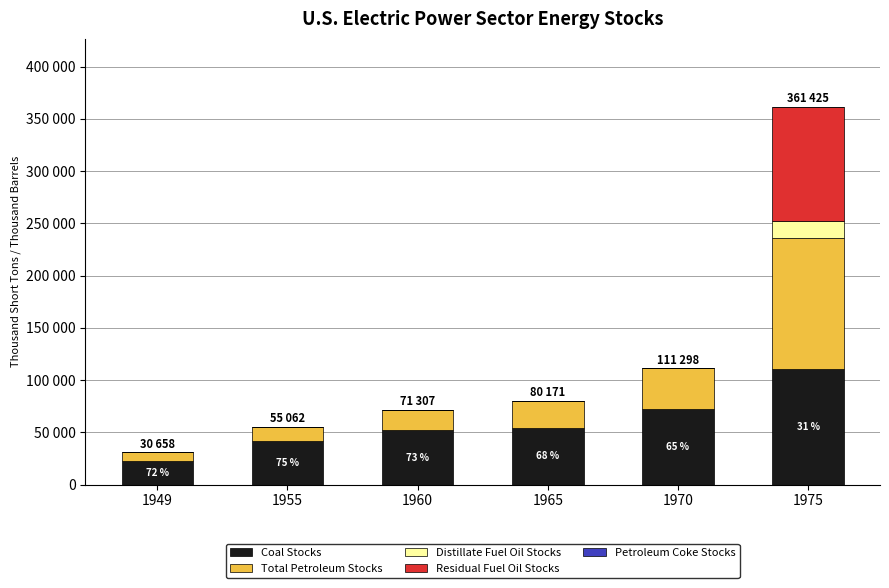

True or false: Petroleum Coke Stocks has a value of 0.0 at 1949.

True